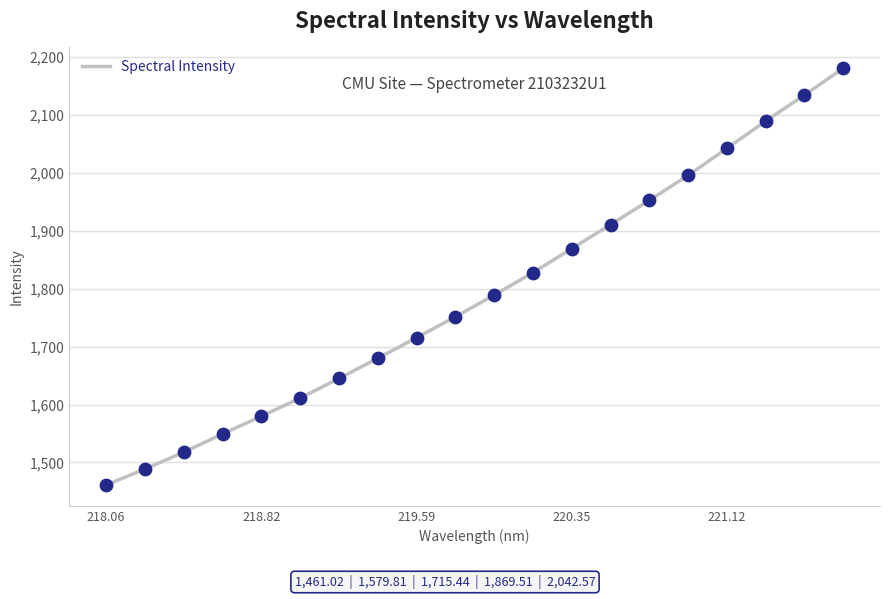

What is the minimum value shown in the chart?

1461.0